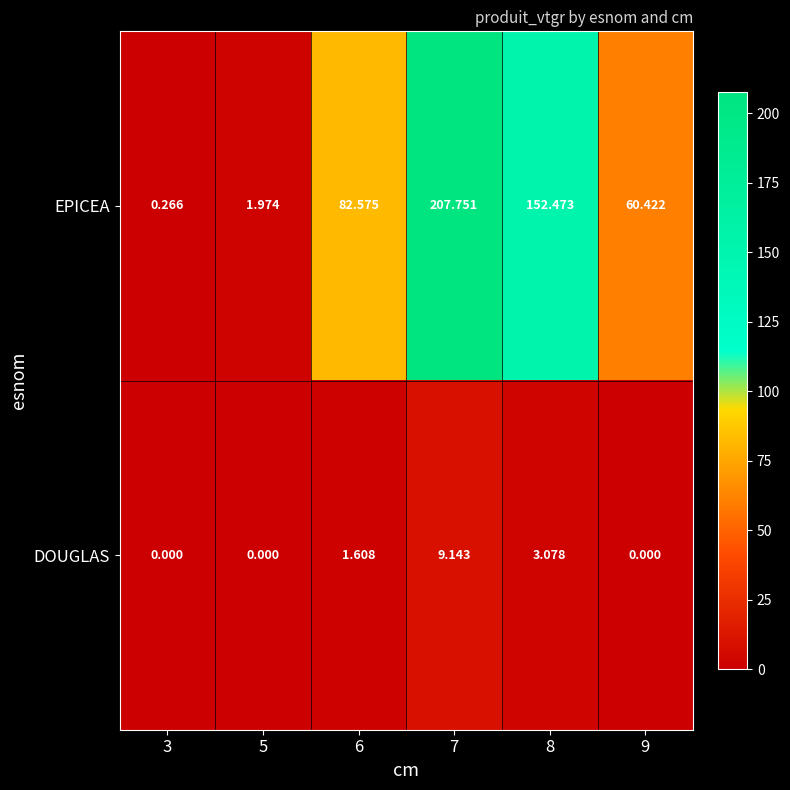

Which series changed the most between 5 and 9?

EPICEA